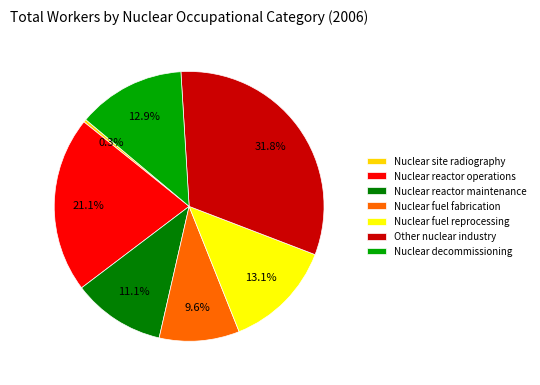

The Nuclear reactor operations slice represents 21% of the pie. True or false?

True